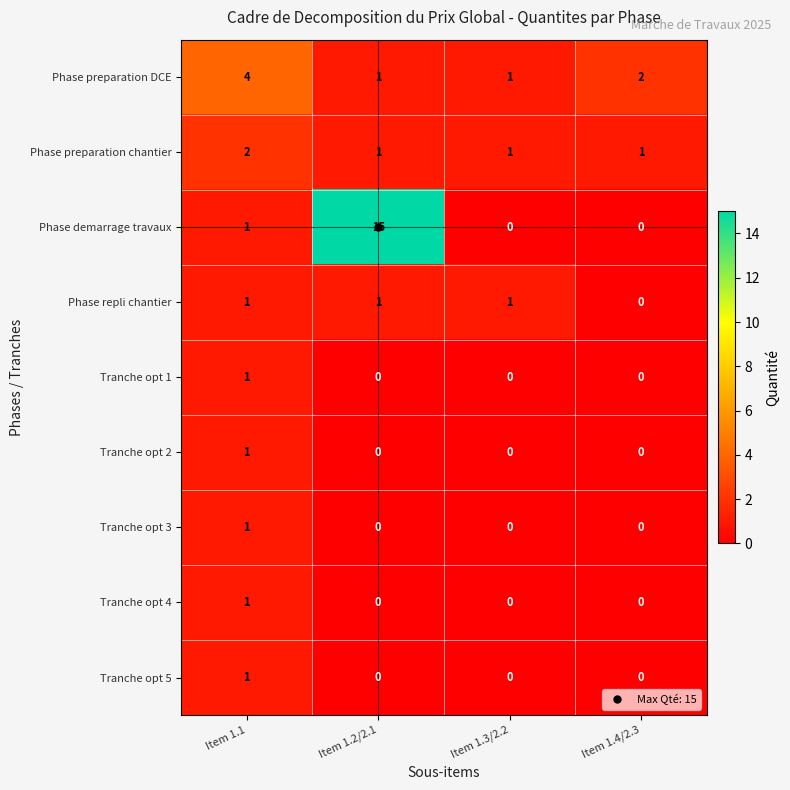

At how many categories does at least one series exceed 10?

1